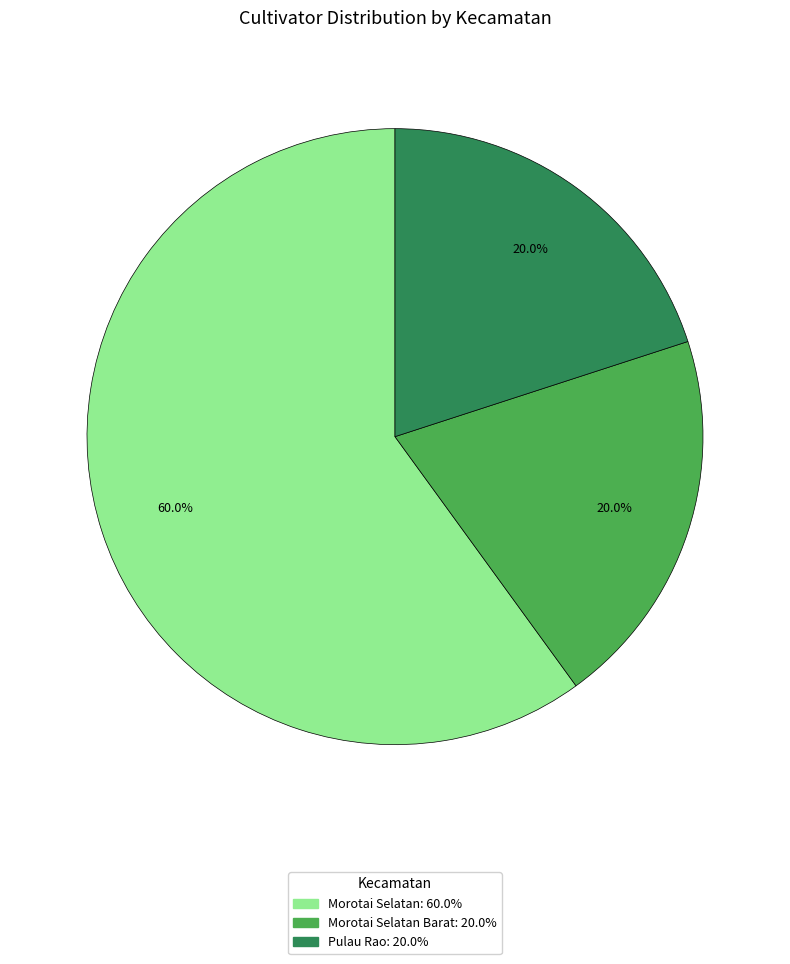

Count the number of slices in the pie.

3